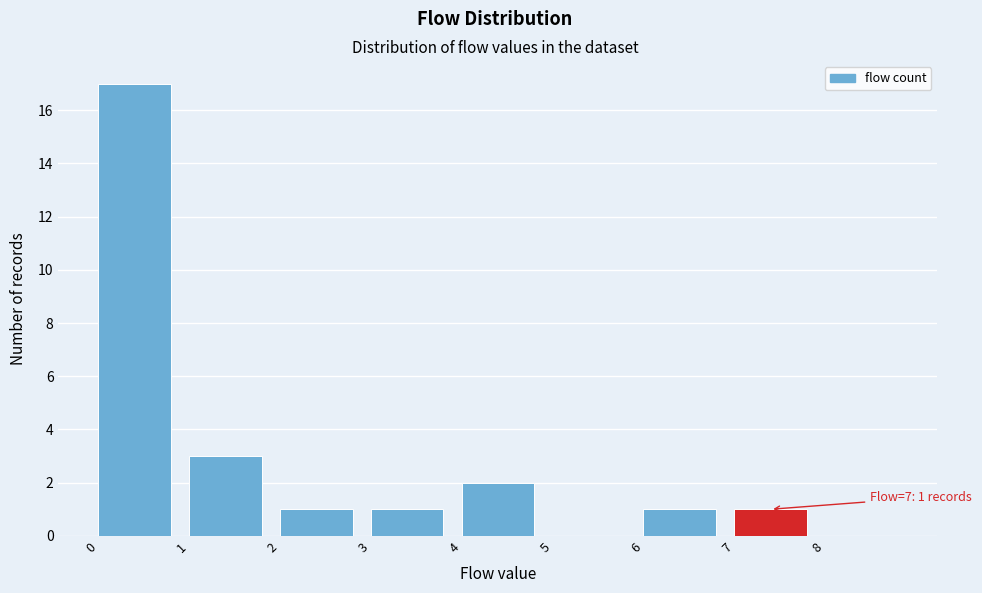

Over which range of the x-axis is the bar tallest?

0 to 1